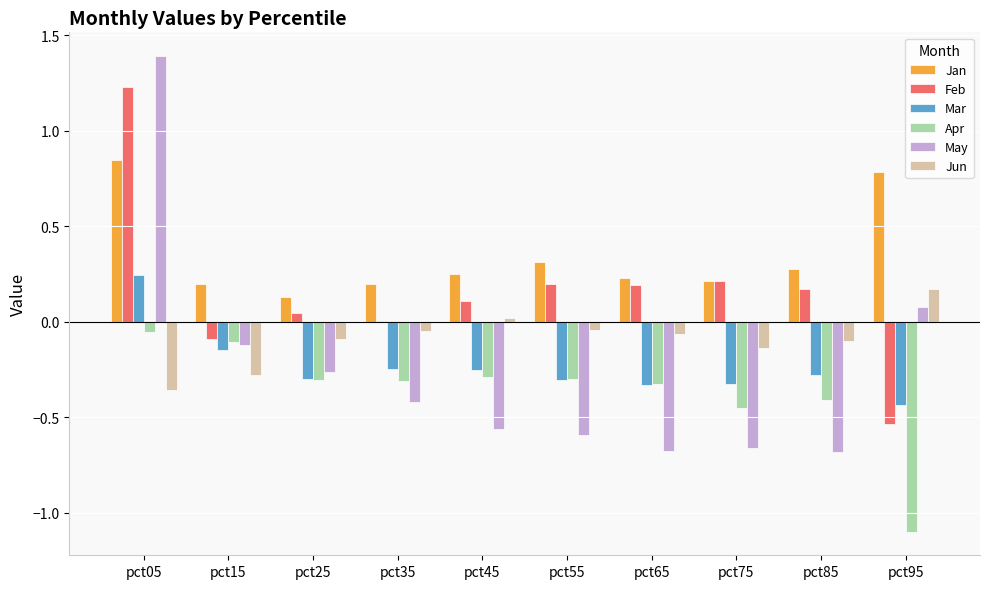

Which category has the highest value across all series?

pct05